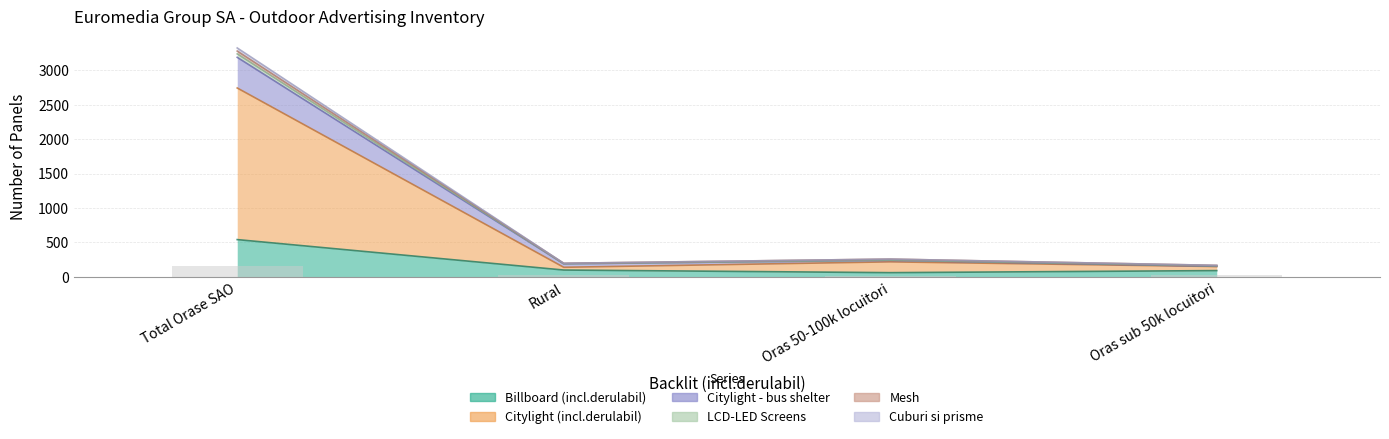

Between Rural and Oras 50-100k locuitori, which is larger?

Rural